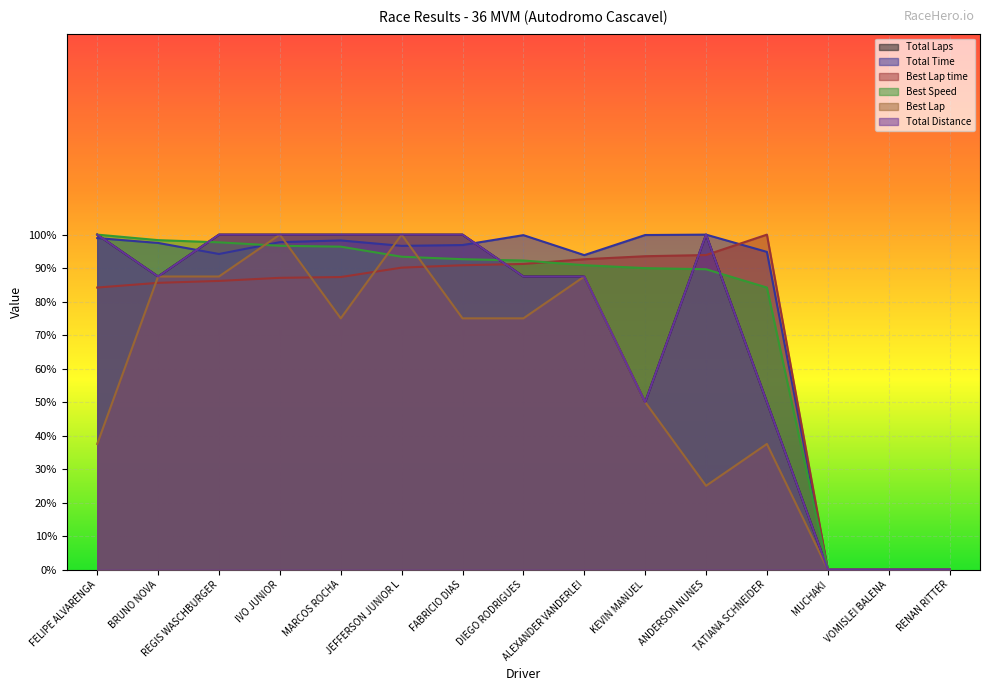

What is the difference between the Total Time values at FELIPE ALVARENGA and JEFFERSON JUNIOR L?

2.3